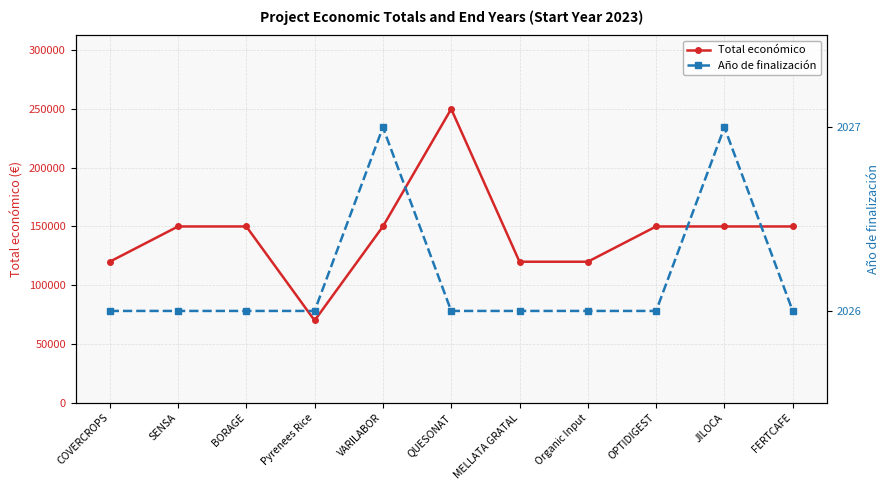

What are all the series names shown in the legend?

Total económico, Año de finalización